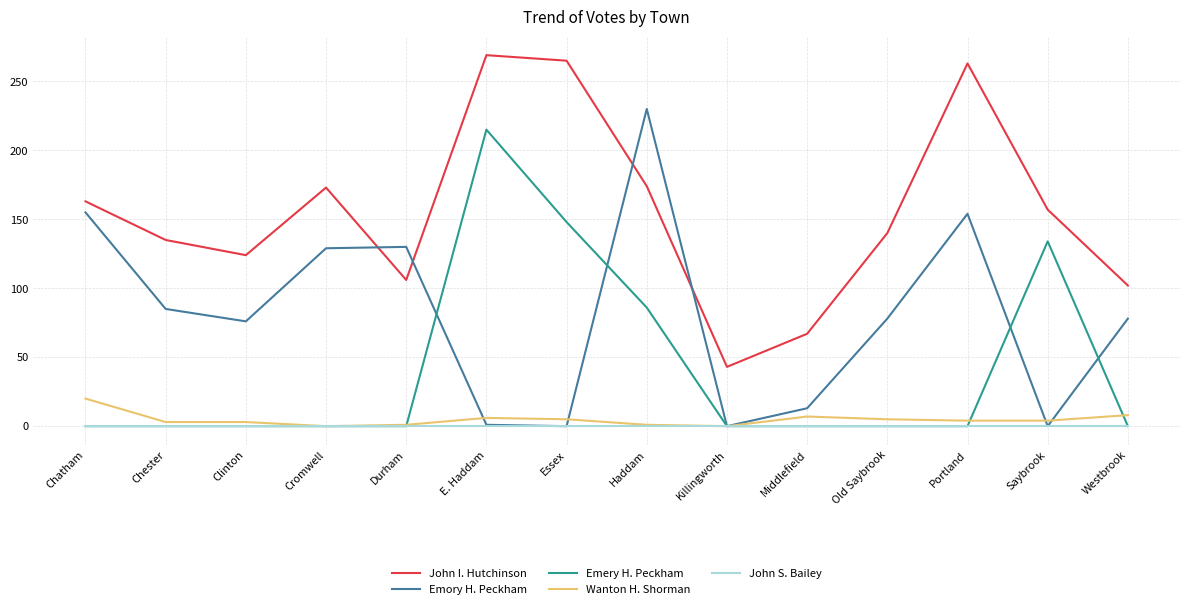

What is the highest value of the Emery H. Peckham series?

215